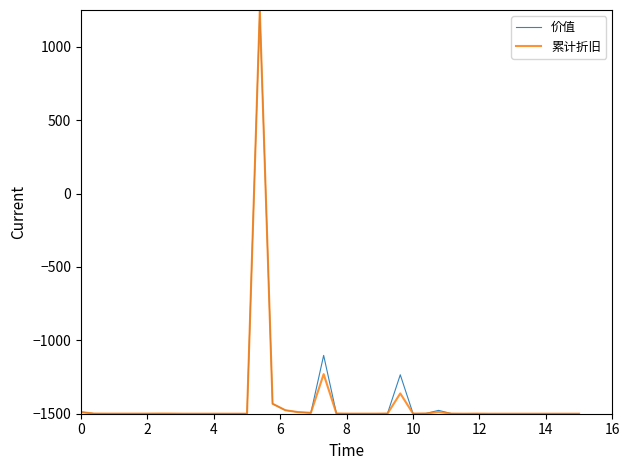

What is the greatest value displayed?

1250.0